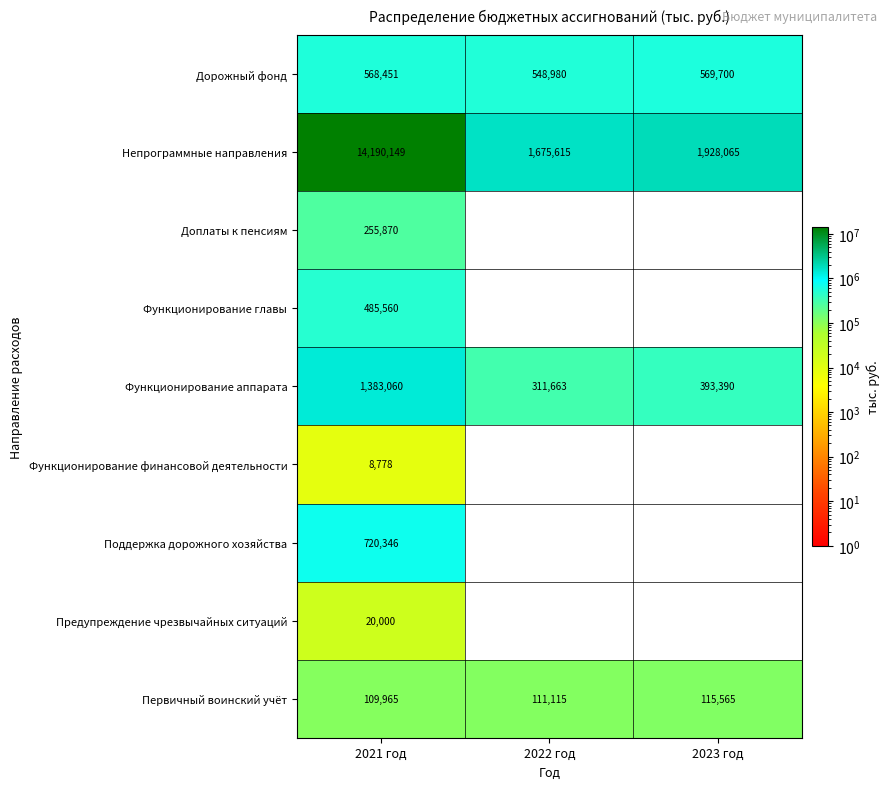

Count the number of data series in this chart.

9